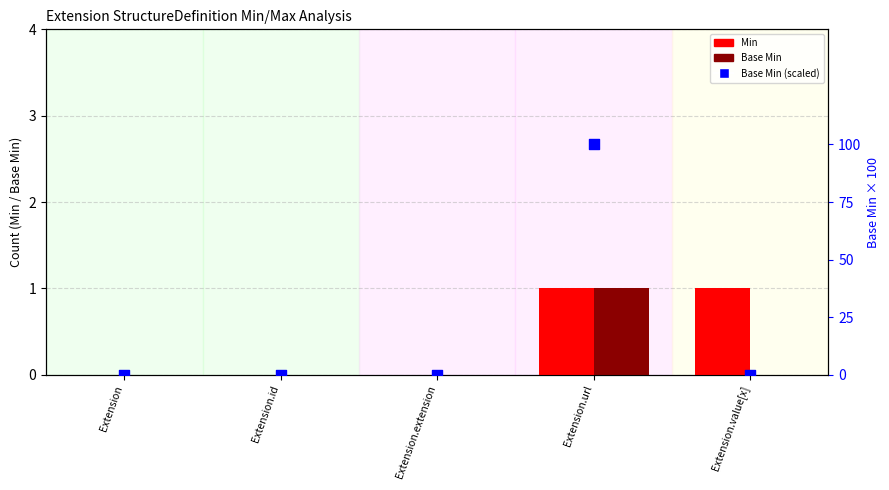

What are all the series names shown in the legend?

Min, Base Min, Base Min (scaled)